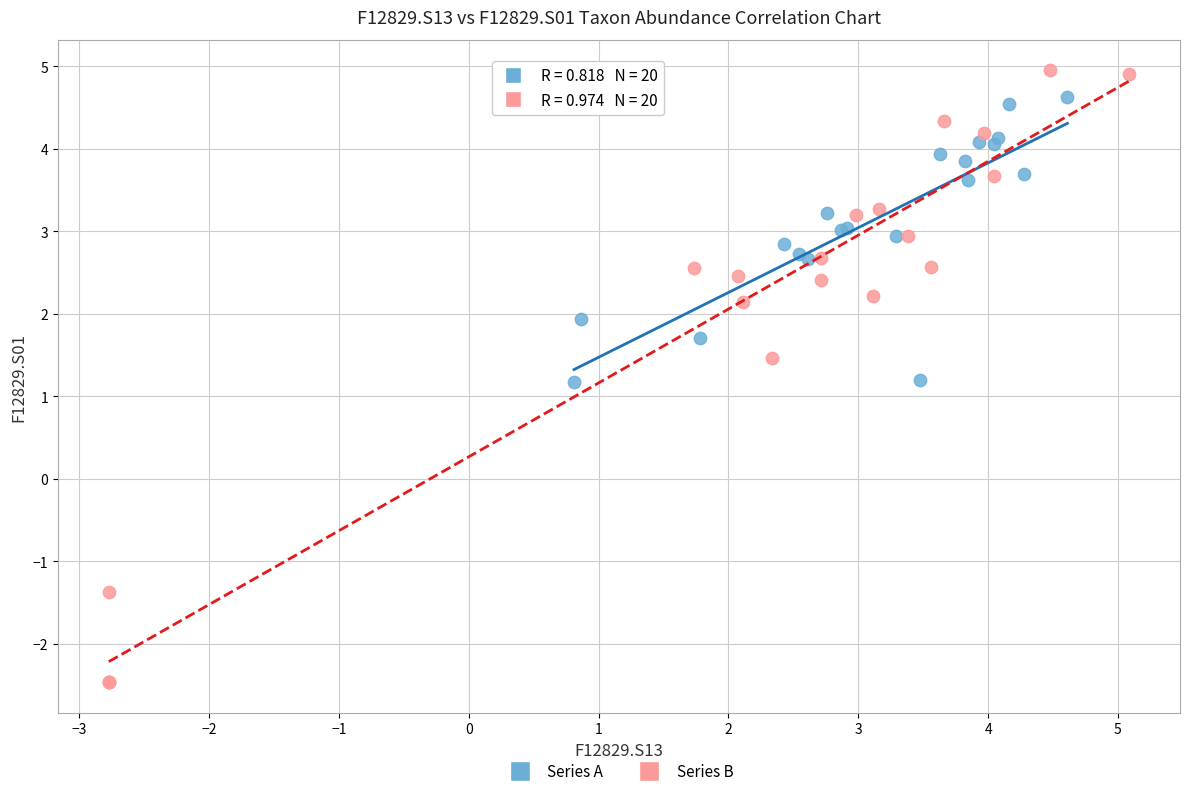

What are all the series names shown in the legend?

Series A, Series B